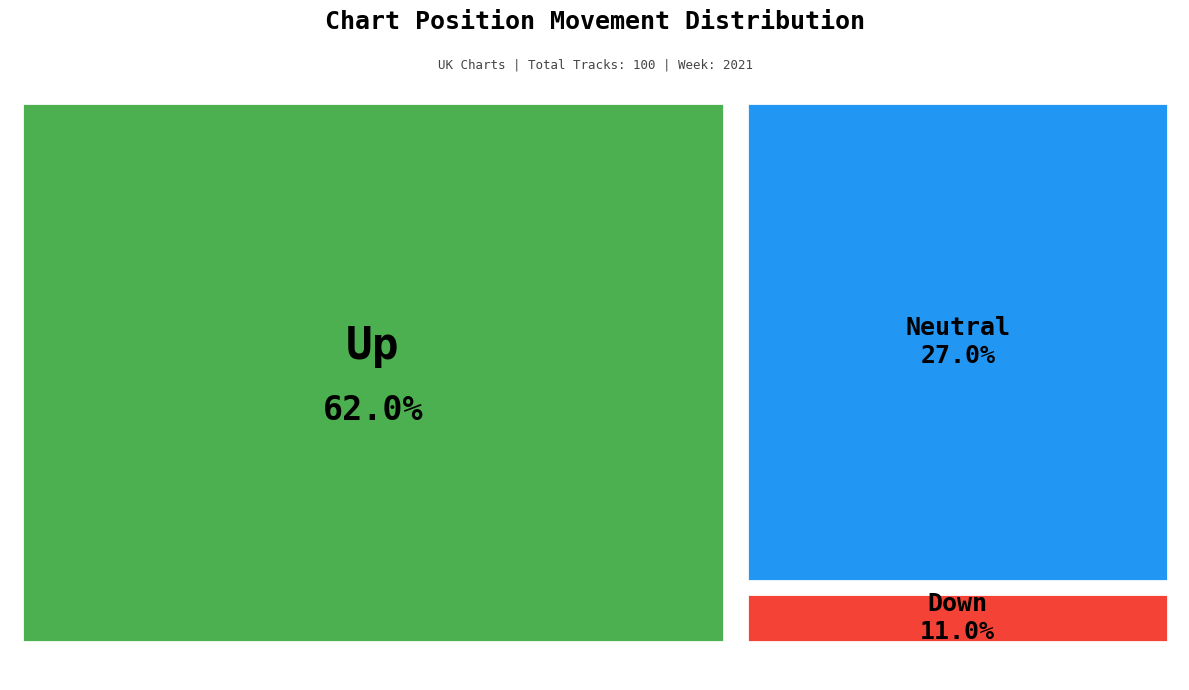

To the nearest percent, what is the difference between the down and up slice percentages?

51%